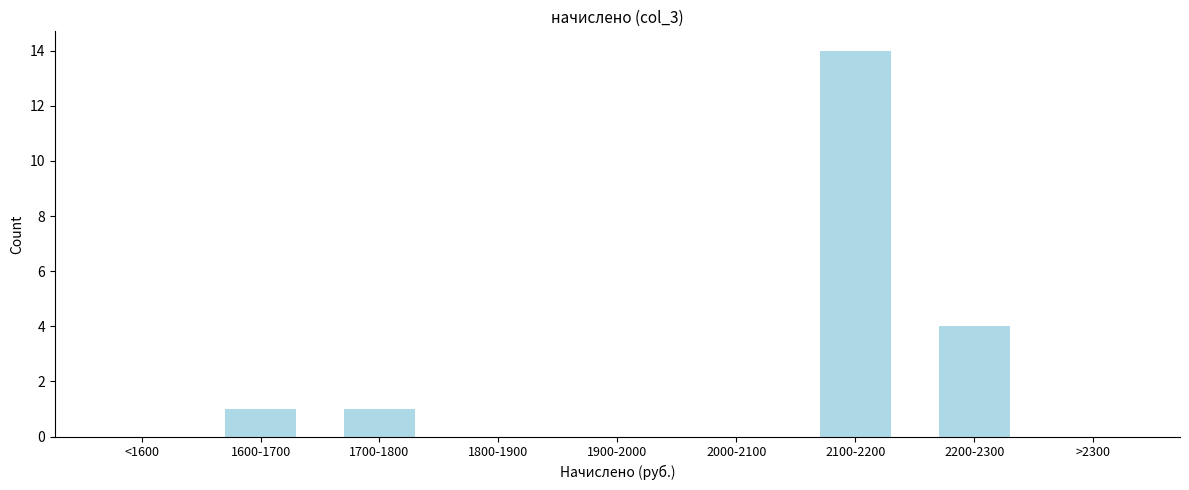

Reading right to left, transcribe all the data shown in this chart.

>2300=0	2200-2300=4	2100-2200=14	2000-2100=0	1900-2000=0	1800-1900=0	1700-1800=1	1600-1700=1	<1600=0